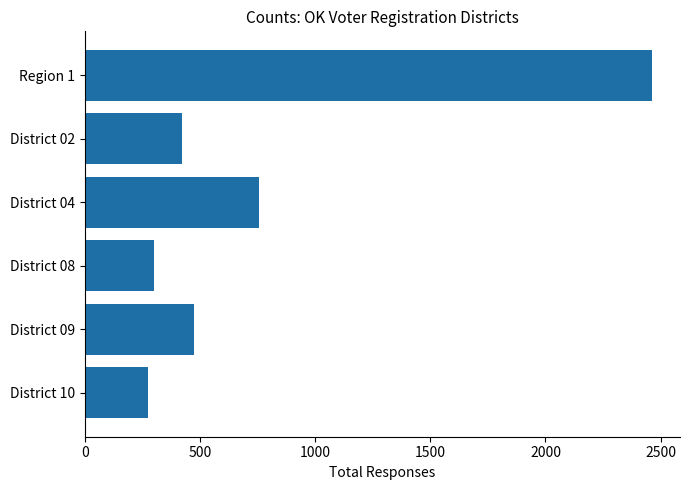

What is the sum of the values at District 04 and District 09?

1229